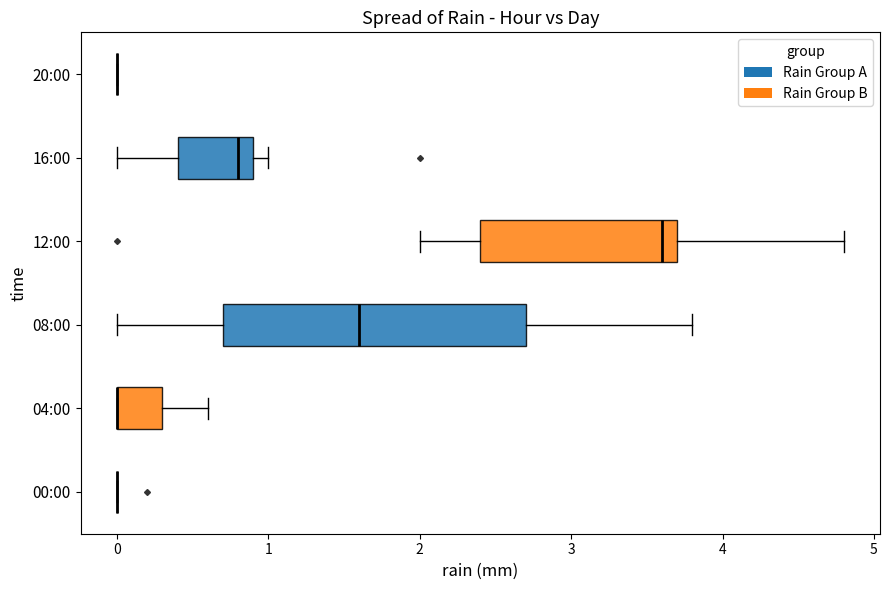

Reading bottom to top, read every box against the x-axis: the position of its median line, the range the box covers, and the ends of its whiskers. The values are not printed on the chart, so give them approximately, as read against the axis.

00:00: box collapsed to a line at 0.0, whiskers 0.0 to 0.0
04:00: median 0.0 (drawn on the box's left edge), box 0.0 to 0.3, whiskers 0.0 to 0.6
08:00: median 1.6, box 0.7 to 2.7, whiskers 0.0 to 3.8
12:00: median 3.6, box 2.4 to 3.7, whiskers 2.0 to 4.8
16:00: median 0.8, box 0.4 to 0.9, whiskers 0.0 to 1.0
20:00: box collapsed to a line at 0.0, whiskers 0.0 to 0.0